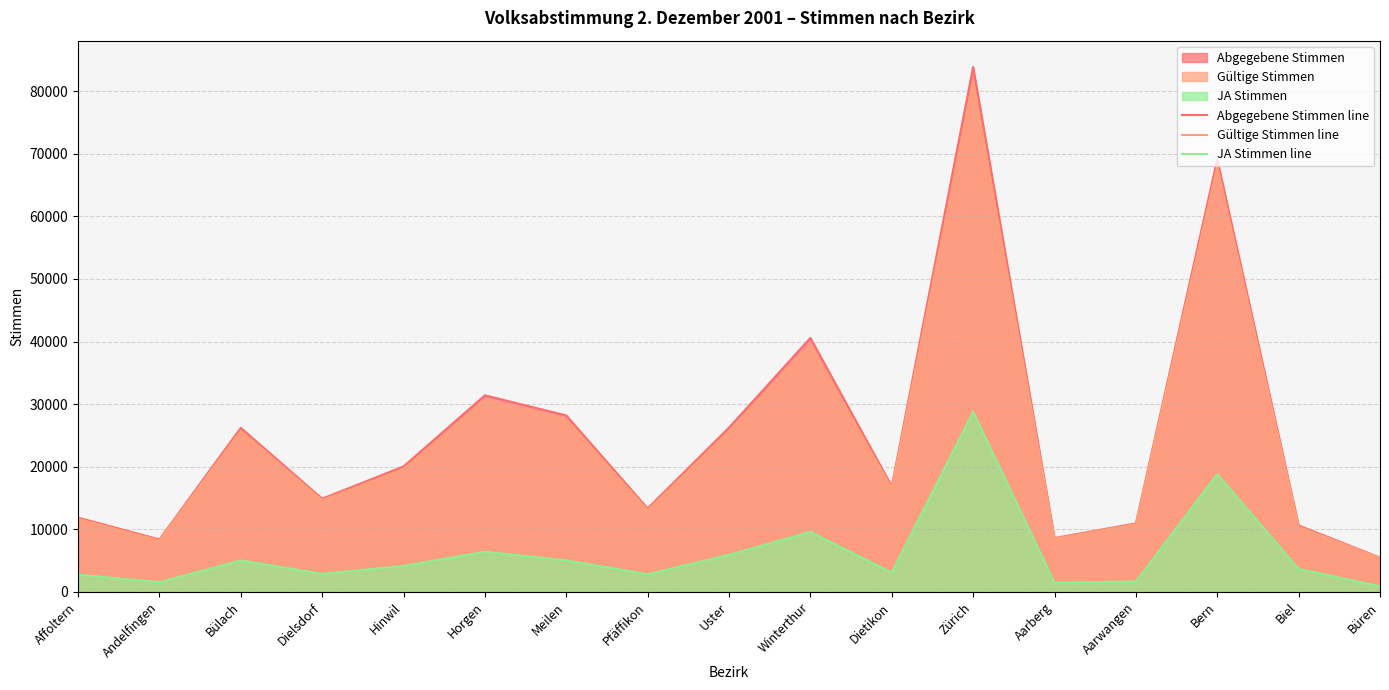

Reading right to left, list all the values displayed in this chart.

Abgegebene Stimmen line: Büren=5487	Biel=10620	Bern=69094	Aarwangen=10950	Aarberg=8607	Zürich=83861	Dietikon=16865	Winterthur=40570	Uster=26248	Pfäffikon=13337	Meilen=28191	Horgen=31407	Hinwil=20045	Dielsdorf=14894	Bülach=26211	Andelfingen=8388	Affoltern=11872
Gültige Stimmen line: Büren=5417	Biel=10425	Bern=67908	Aarwangen=10829	Aarberg=8489	Zürich=81469	Dietikon=16558	Winterthur=39362	Uster=25712	Pfäffikon=13054	Meilen=27596	Horgen=30630	Hinwil=19650	Dielsdorf=14658	Bülach=25751	Andelfingen=8221	Affoltern=11678
JA Stimmen line: Büren=912	Biel=3668	Bern=18814	Aarwangen=1659	Aarberg=1487	Zürich=28774	Dietikon=3098	Winterthur=9597	Uster=5927	Pfäffikon=2824	Meilen=5045	Horgen=6421	Hinwil=4150	Dielsdorf=2889	Bülach=5030	Andelfingen=1551	Affoltern=2767